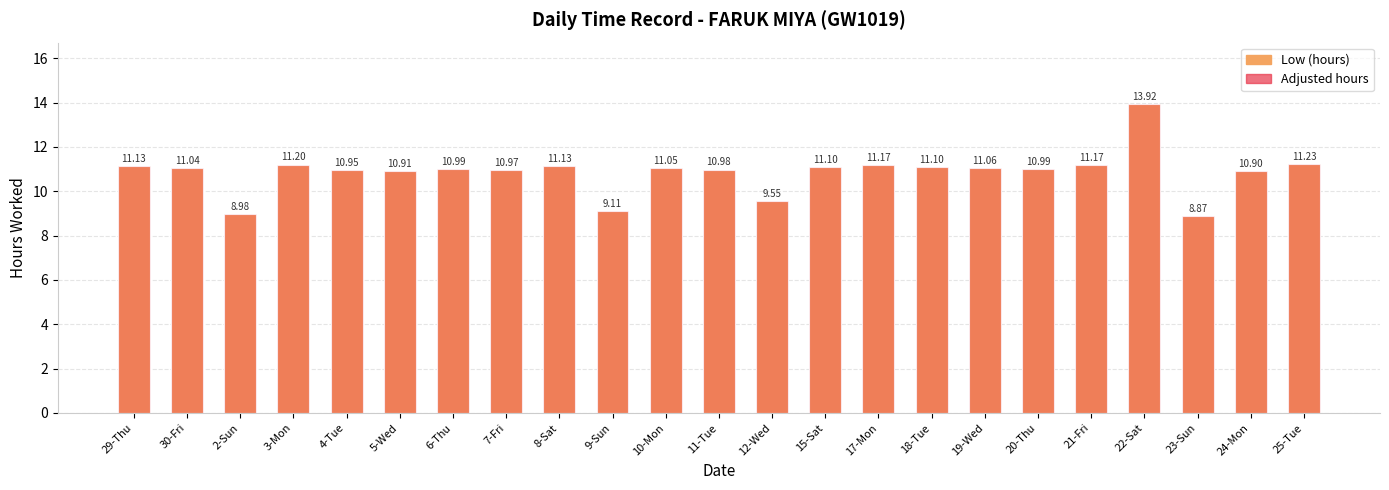

Where is Low (hours) nearest to the value 11?

6-Thu